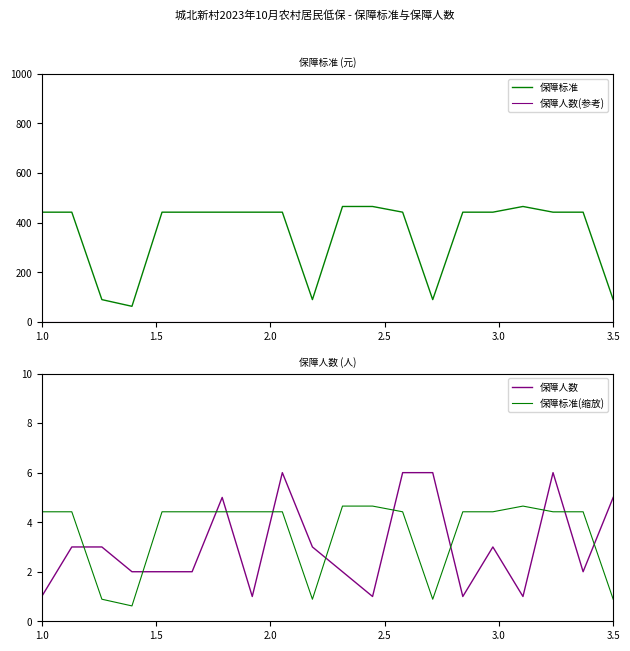

How many intersections are there between 保障标准(缩放) and 保障人数?

11